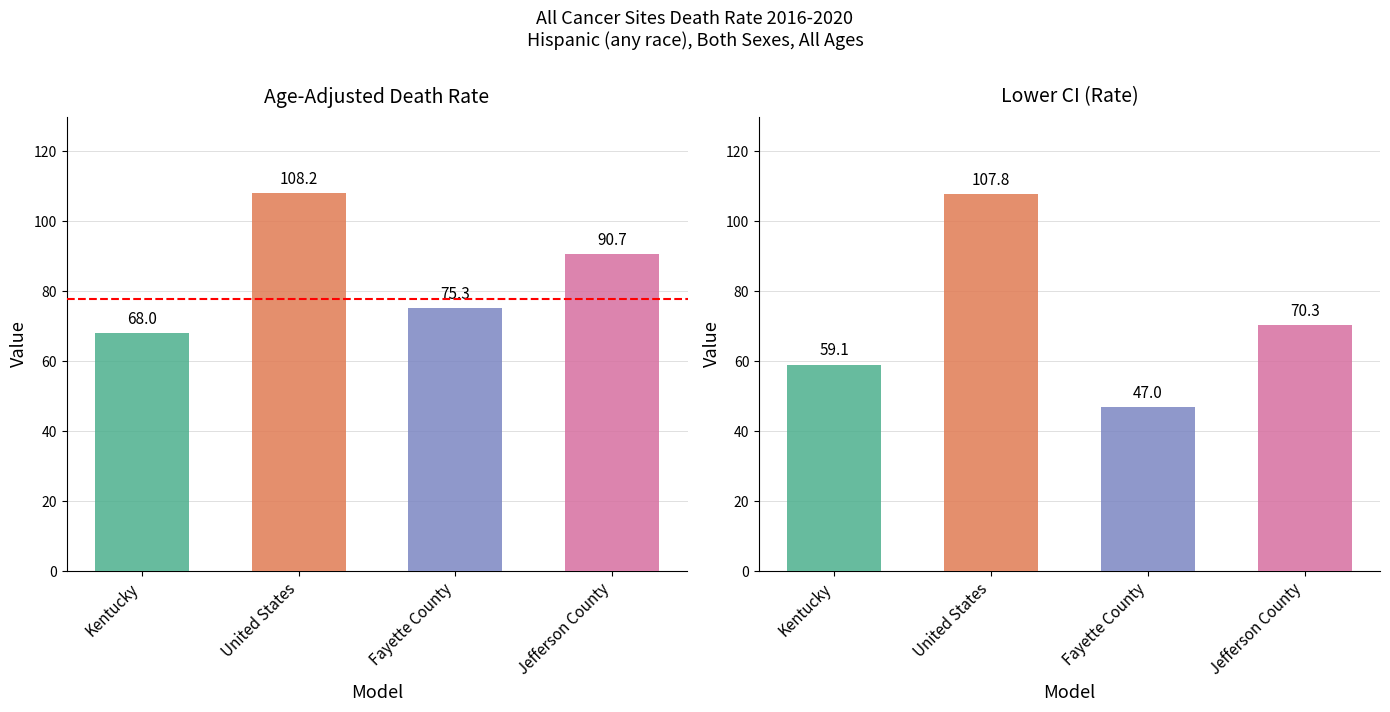

At how many categories does at least one series exceed 59?

4